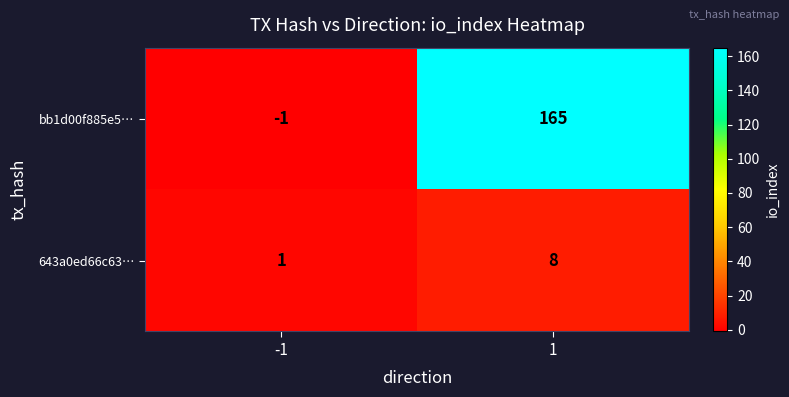

Rank the series by their average value, from highest to lowest.

bb1d00f885e5…, 643a0ed66c63…